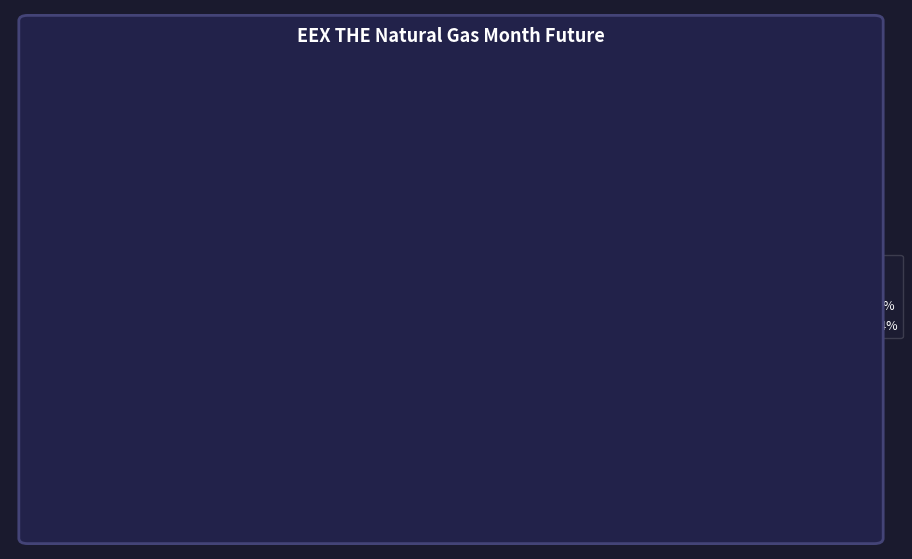

True or false: Commercial Undertakings Long accounts for 36% of the total.

True